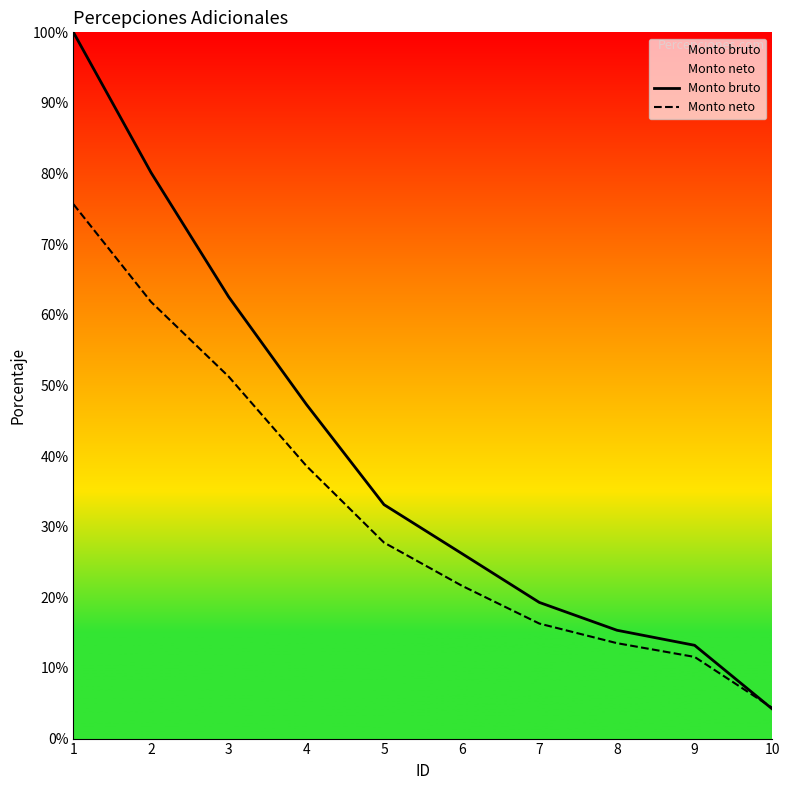

True or false: Monto bruto has a value of 13.4 at 5.

False